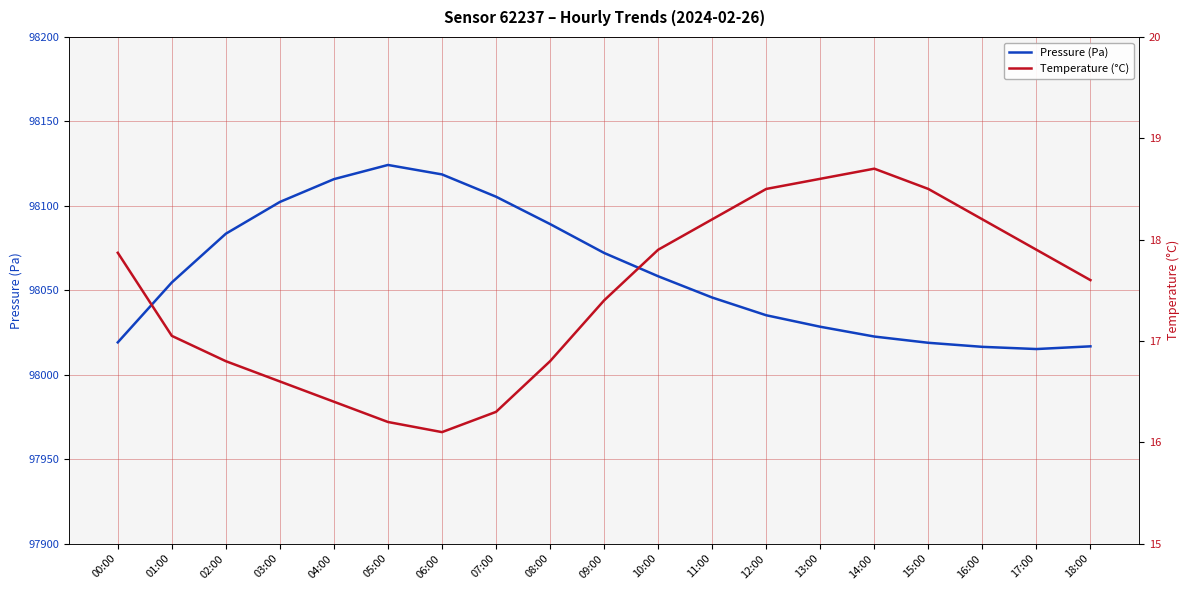

True or false: Temperature (°C) and Pressure (Pa) intersect in this chart.

False